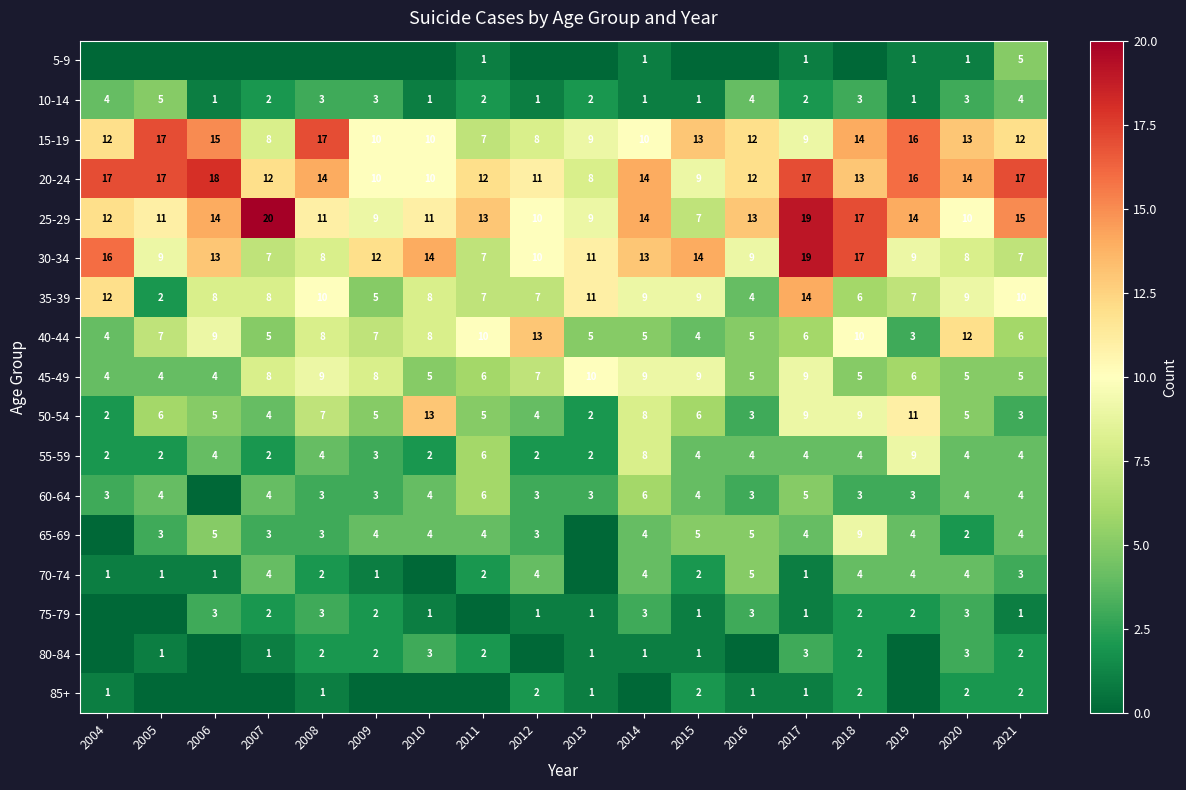

Which category has the highest value in the 35-39 series?

2017